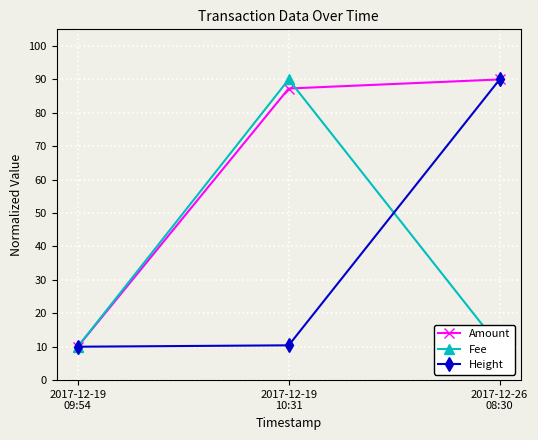

List the series in order of their peak value, lowest first.

Amount, Fee, Height